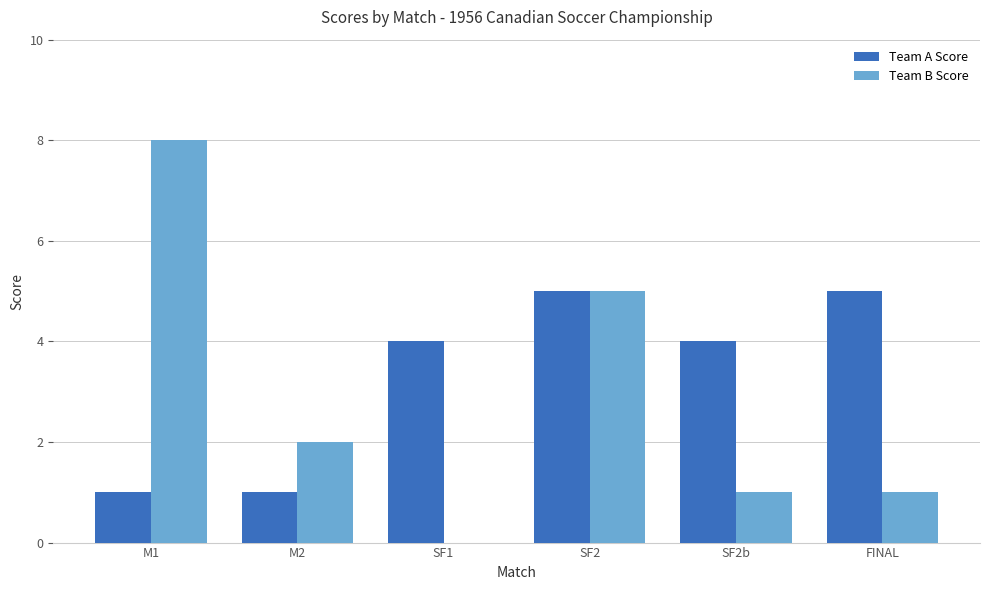

Between SF2b and FINAL, which series saw the biggest shift?

Team A Score